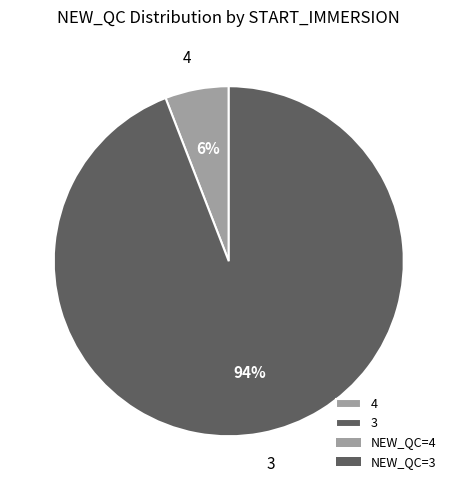

Count the number of slices in the pie.

2